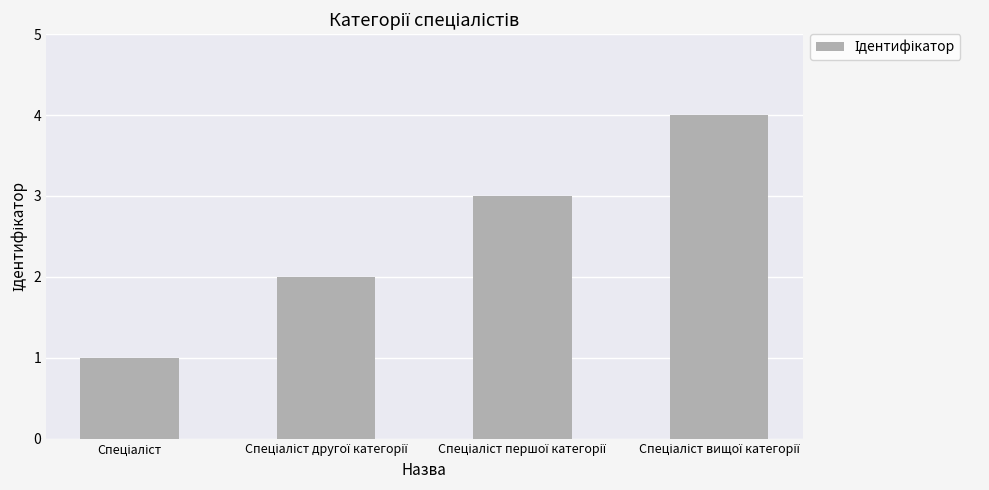

What is the sum of all values?

10